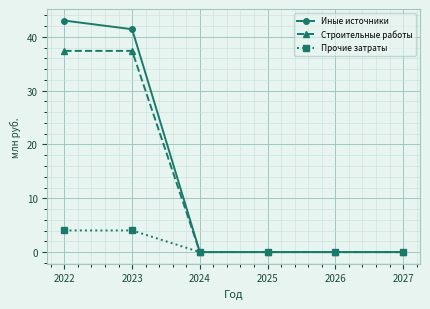

What is the approximate value of Иные источники at 2022?

43.0